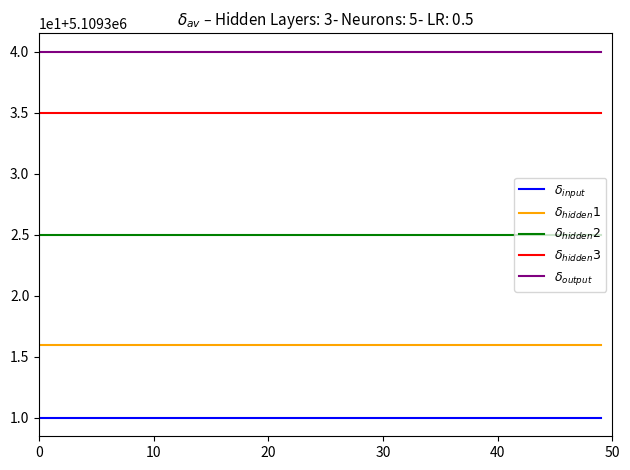

Does the chart have visible grid lines?

No